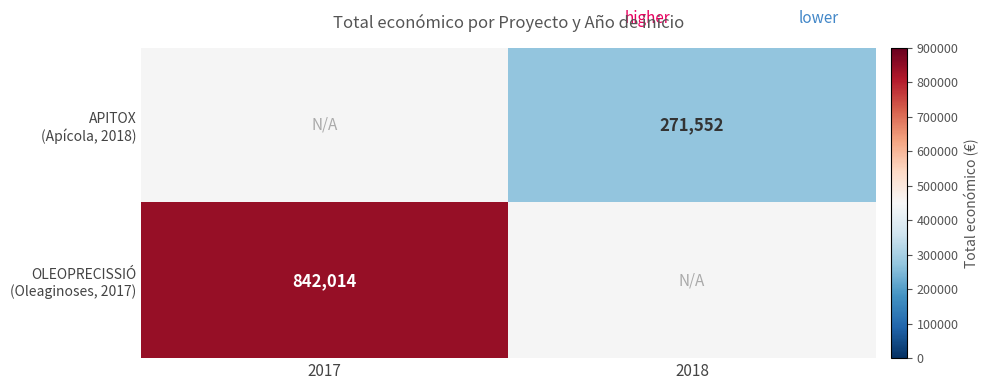

Count the number of data series in this chart.

2